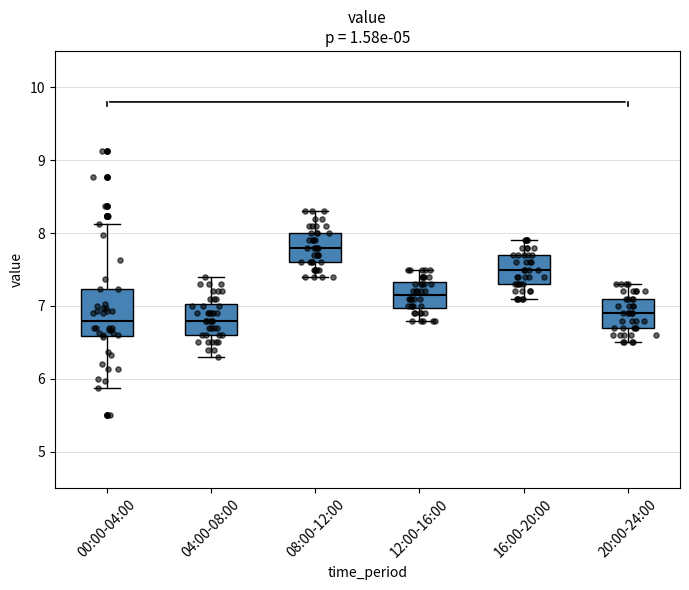

Reading left to right, read every box against the y-axis: the position of its median line, the range the box covers, and the ends of its whiskers. The values are not printed on the chart, so give them approximately, as read against the axis.

00:00-04:00: median 6.8, box 6.6 to 7.2, whiskers 5.9 to 8.1
04:00-08:00: median 6.8, box 6.6 to 7.0, whiskers 6.3 to 7.4
08:00-12:00: median 7.8, box 7.6 to 8.0, whiskers 7.4 to 8.3
12:00-16:00: median 7.2, box 7.0 to 7.3, whiskers 6.8 to 7.5
16:00-20:00: median 7.5, box 7.3 to 7.7, whiskers 7.1 to 7.9
20:00-24:00: median 6.9, box 6.7 to 7.1, whiskers 6.5 to 7.3